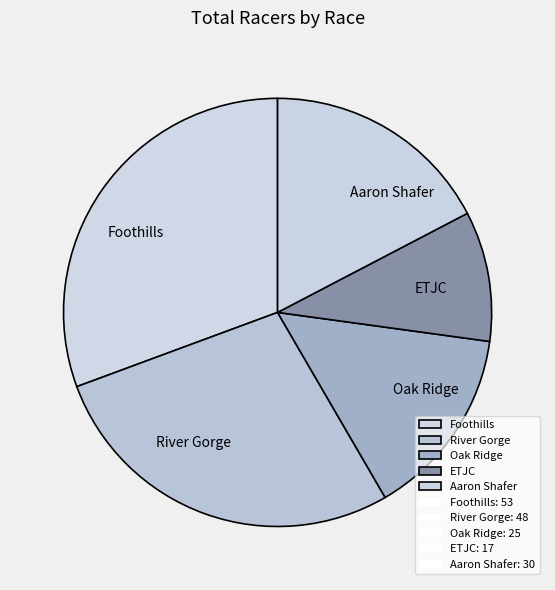

Rank the categories by value from highest to lowest.

Foothills, River Gorge, Aaron Shafer, Oak Ridge, ETJC